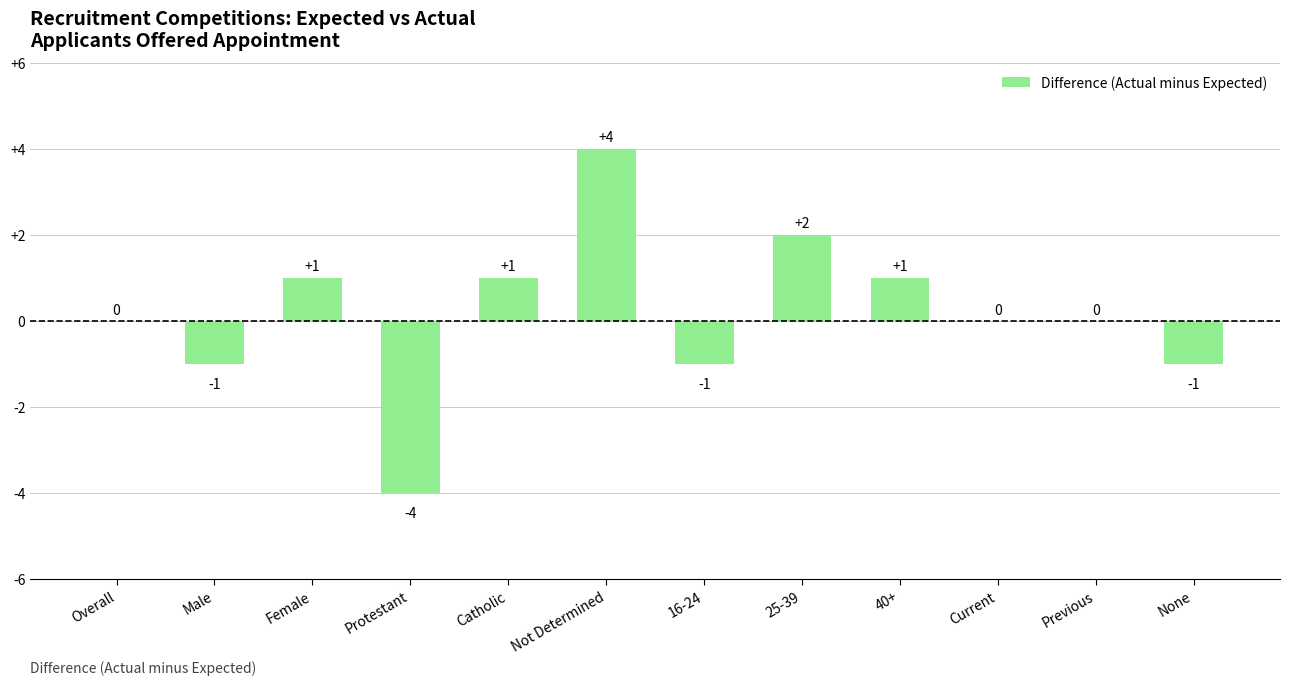

The value at Overall is -5. True or false?

False